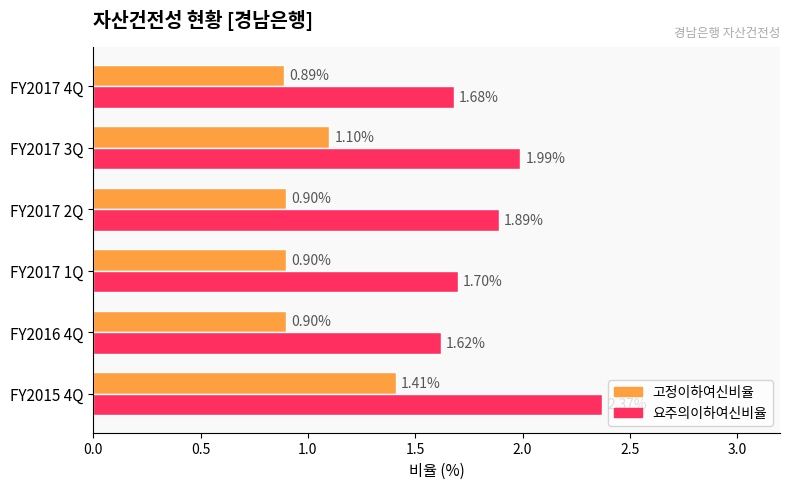

At which category is the sum across all series the highest?

FY2015 4Q